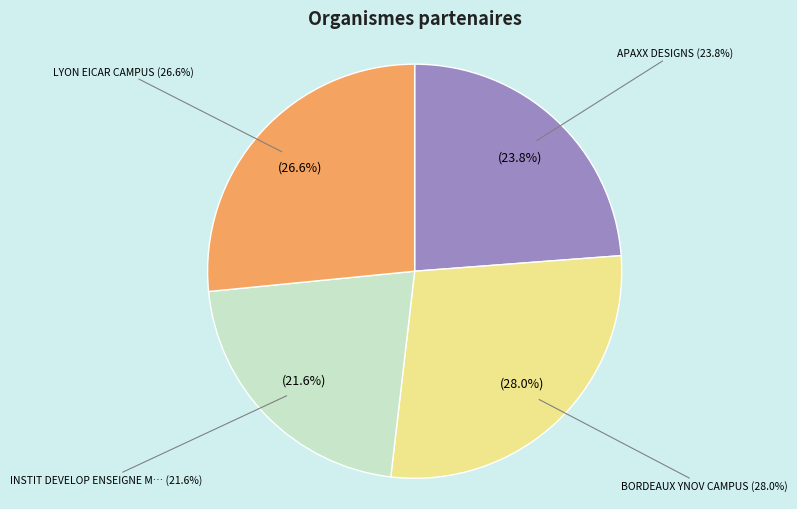

To the nearest percent, what portion does APAXX DESIGNS represent?

24%